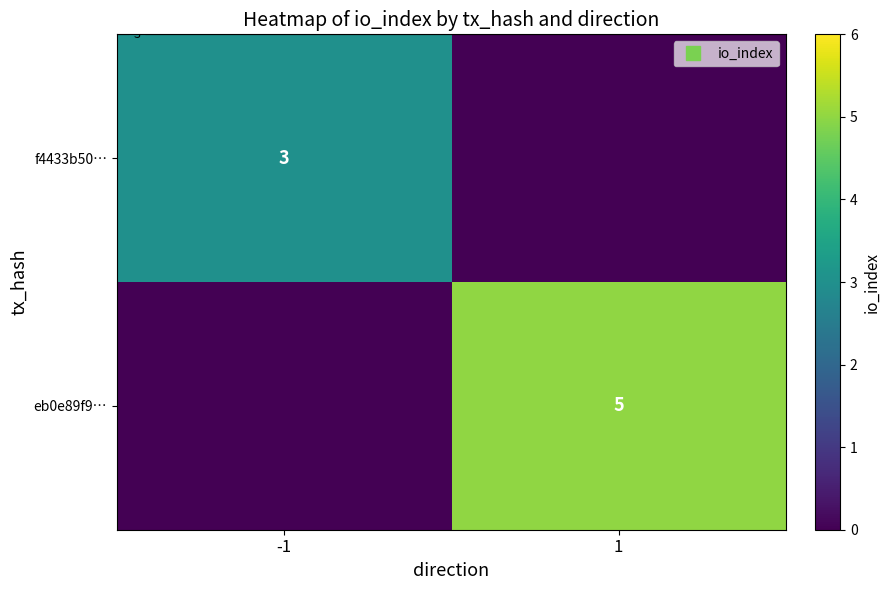

Is the value of eb0e89f9… at 1 greater than the value of f4433b50… at -1?

Yes